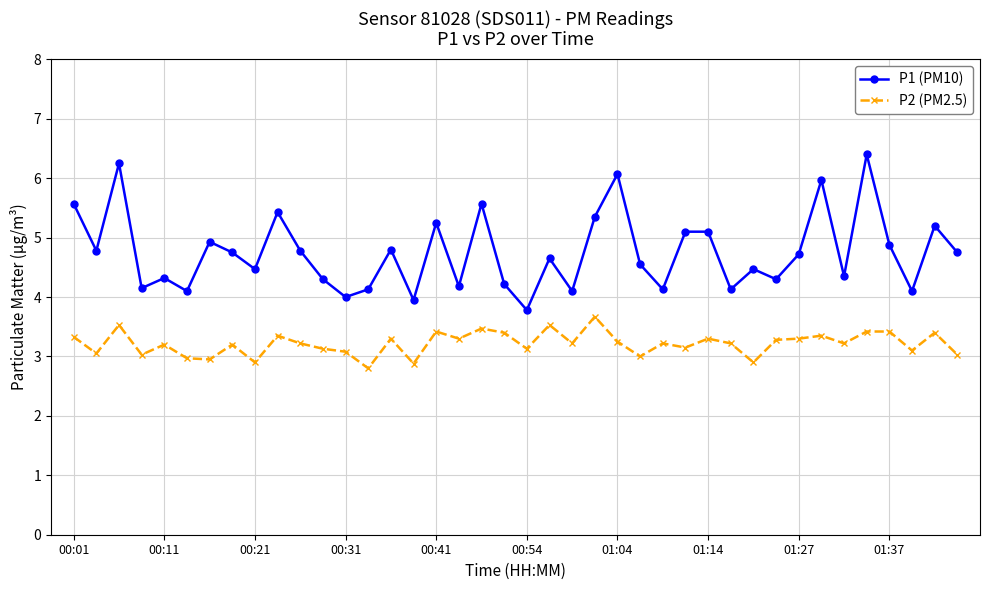

True or false: P2 (PM2.5) and P1 (PM10) intersect in this chart.

False